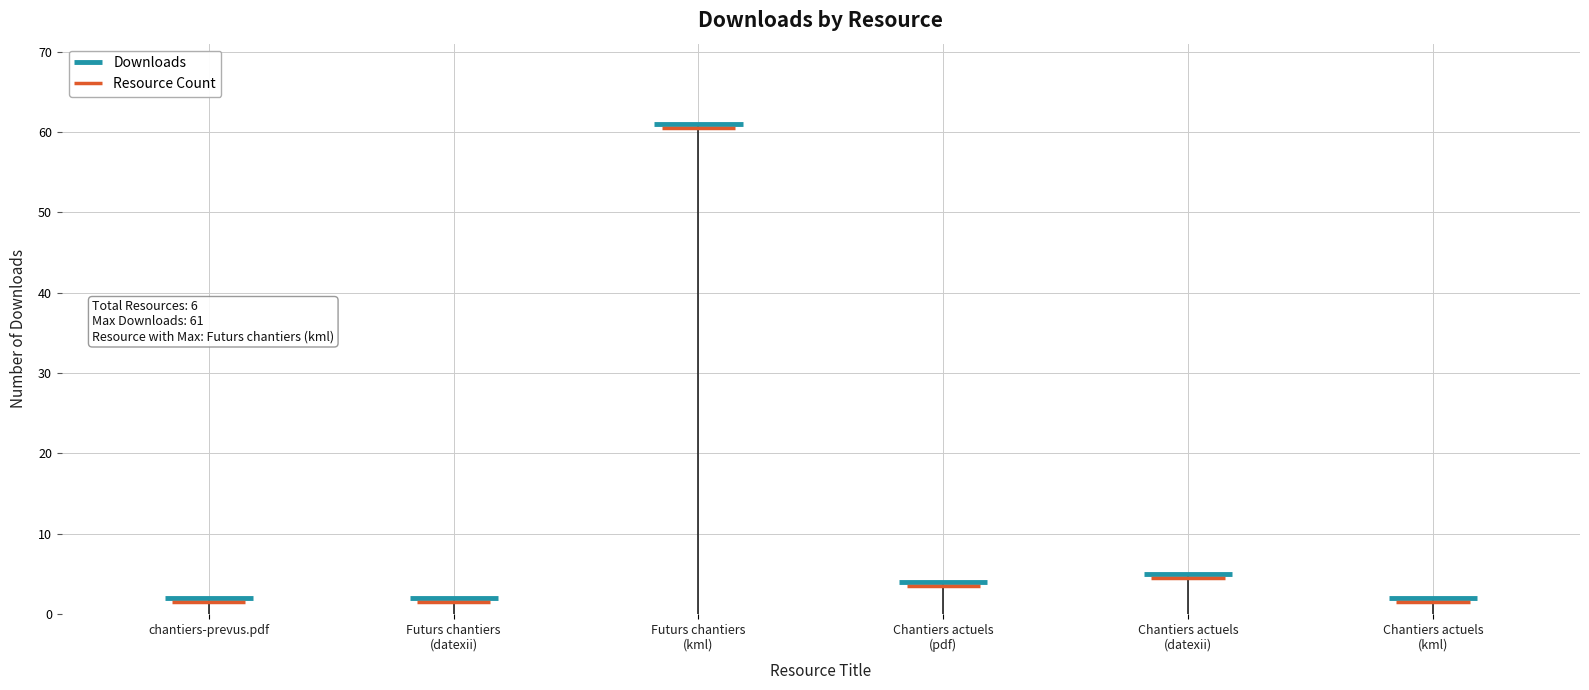

Is it true that the value at Chantiers actuels (datexii) is 5?

True